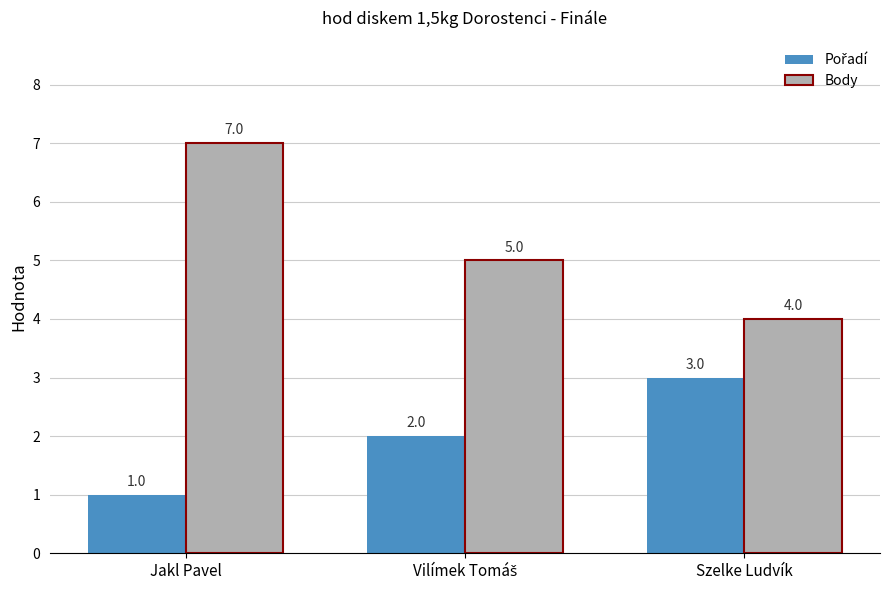

What is the maximum value for Body?

7